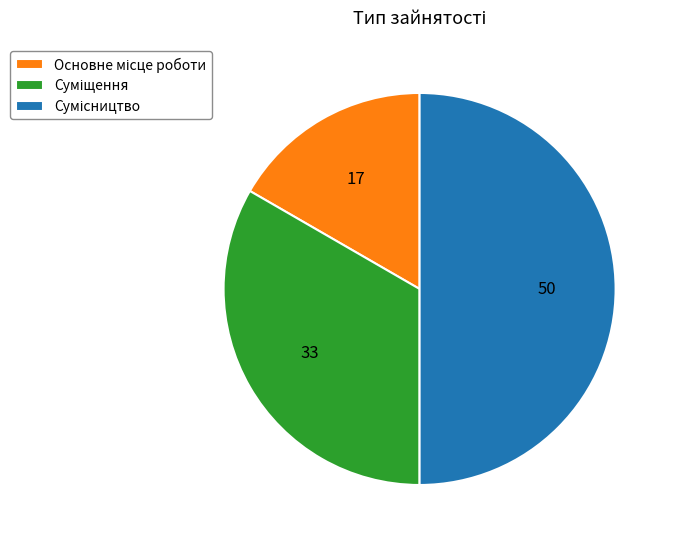

True or false: Сумісництво accounts for 57% of the total.

False